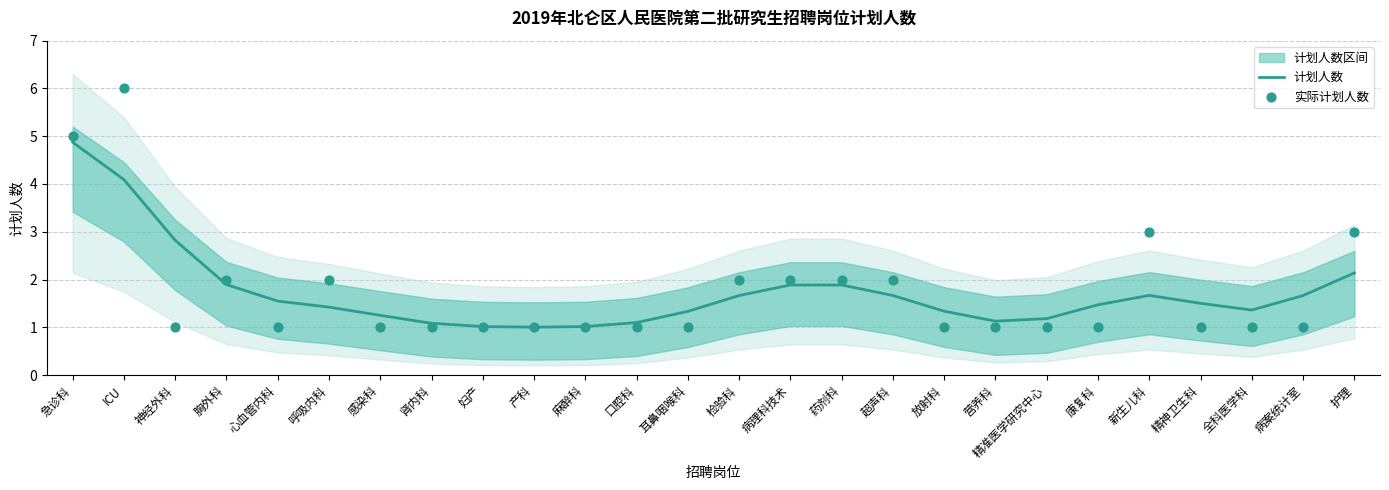

Is the value of 计划人数 at 产科 greater than the value of 实际计划人数 at 耳鼻咽喉科?

Yes